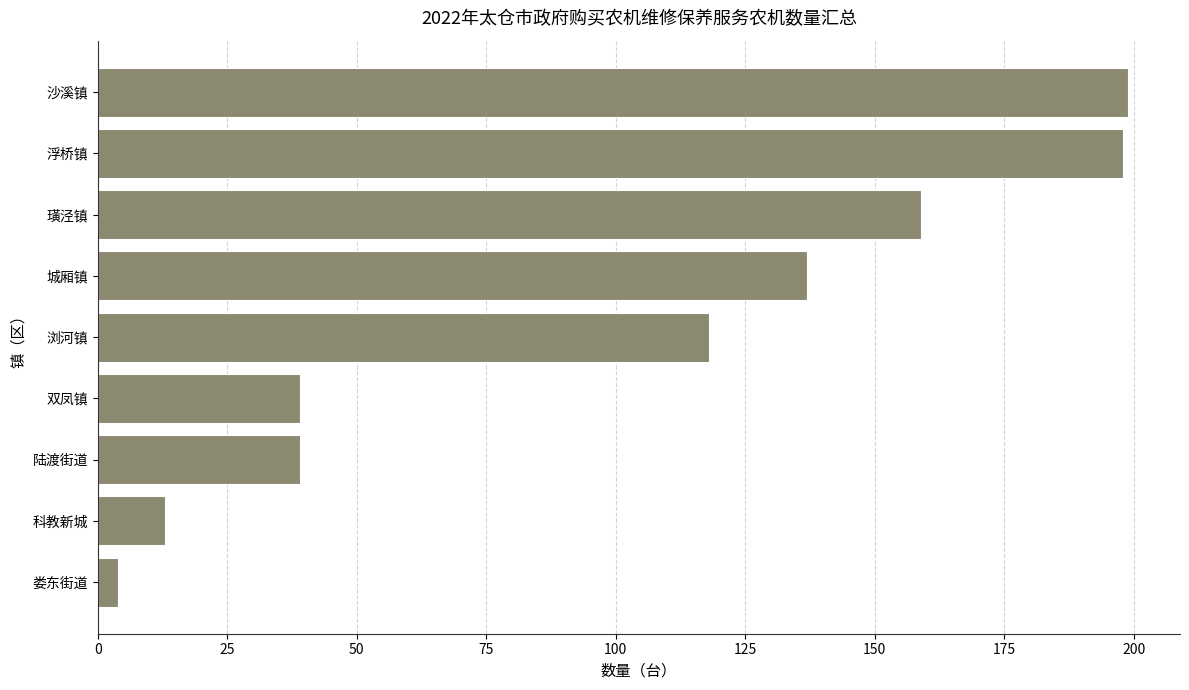

At which label is the value closest to 101?

浏河镇